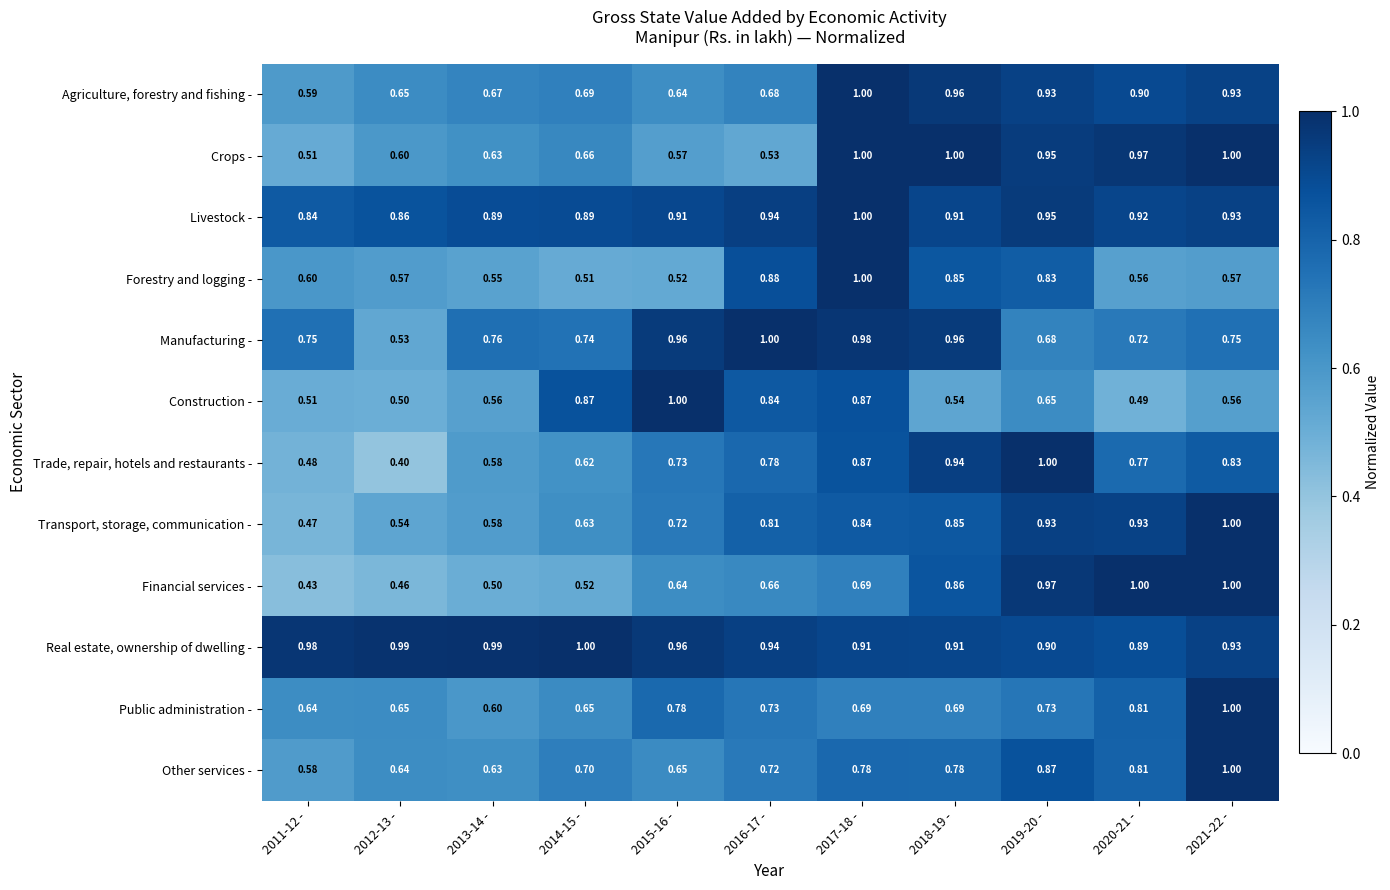

Is the value of Livestock - at 2011-12 - greater than the value of Crops - at 2014-15 -?

Yes